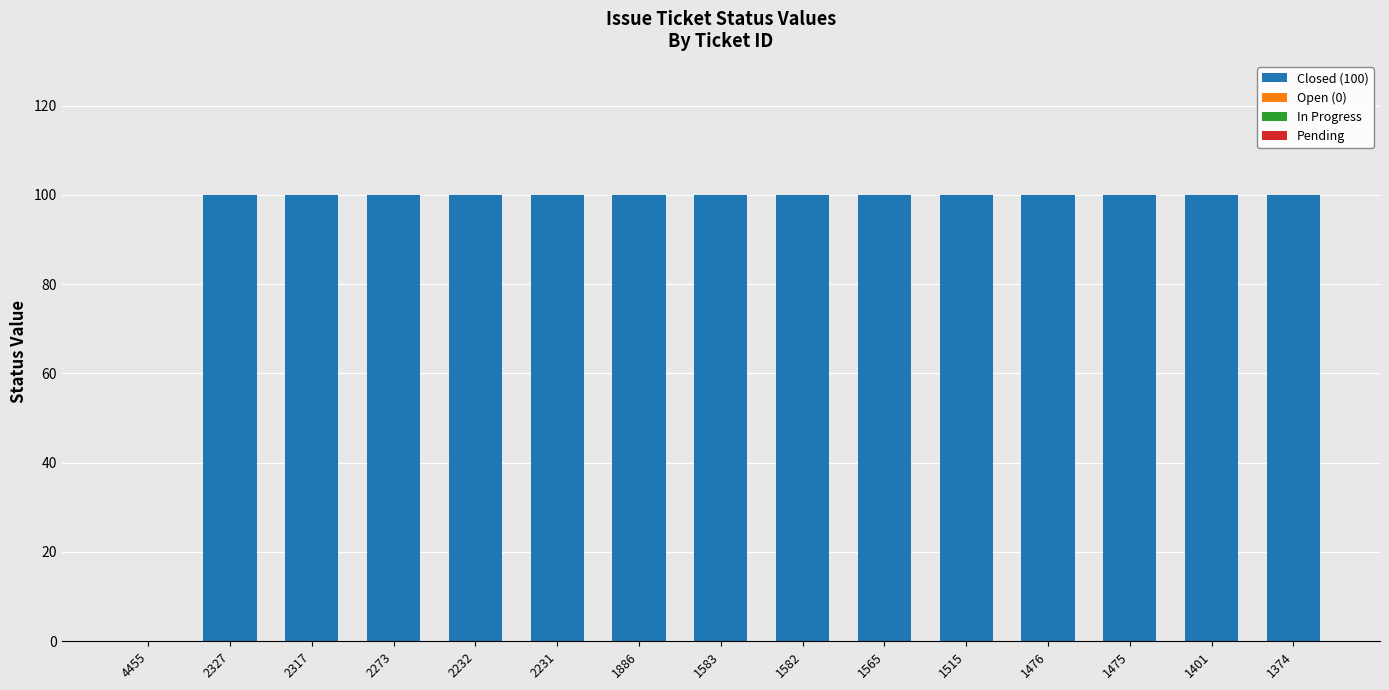

Reading left to right, extract all data points from this chart.

4455=0	2327=100	2317=100	2273=100	2232=100	2231=100	1886=100	1583=100	1582=100	1565=100	1515=100	1476=100	1475=100	1401=100	1374=100